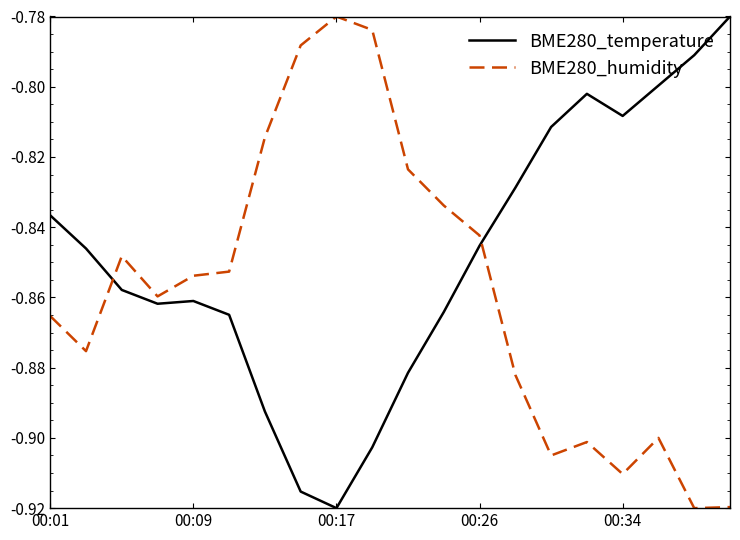

True or false: BME280_humidity and BME280_temperature intersect in this chart.

True